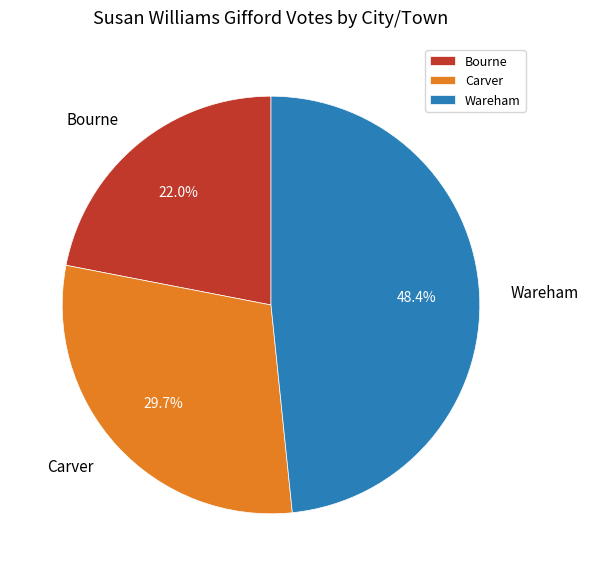

To the nearest percent, what is the difference between the Wareham and Carver slice percentages?

19%